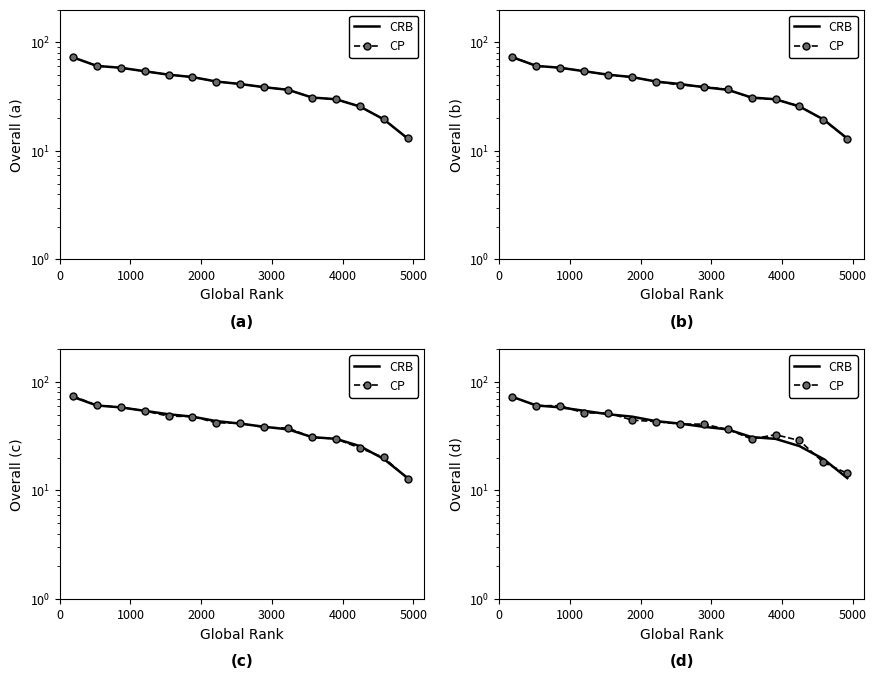

How many distinct data groups are displayed?

2